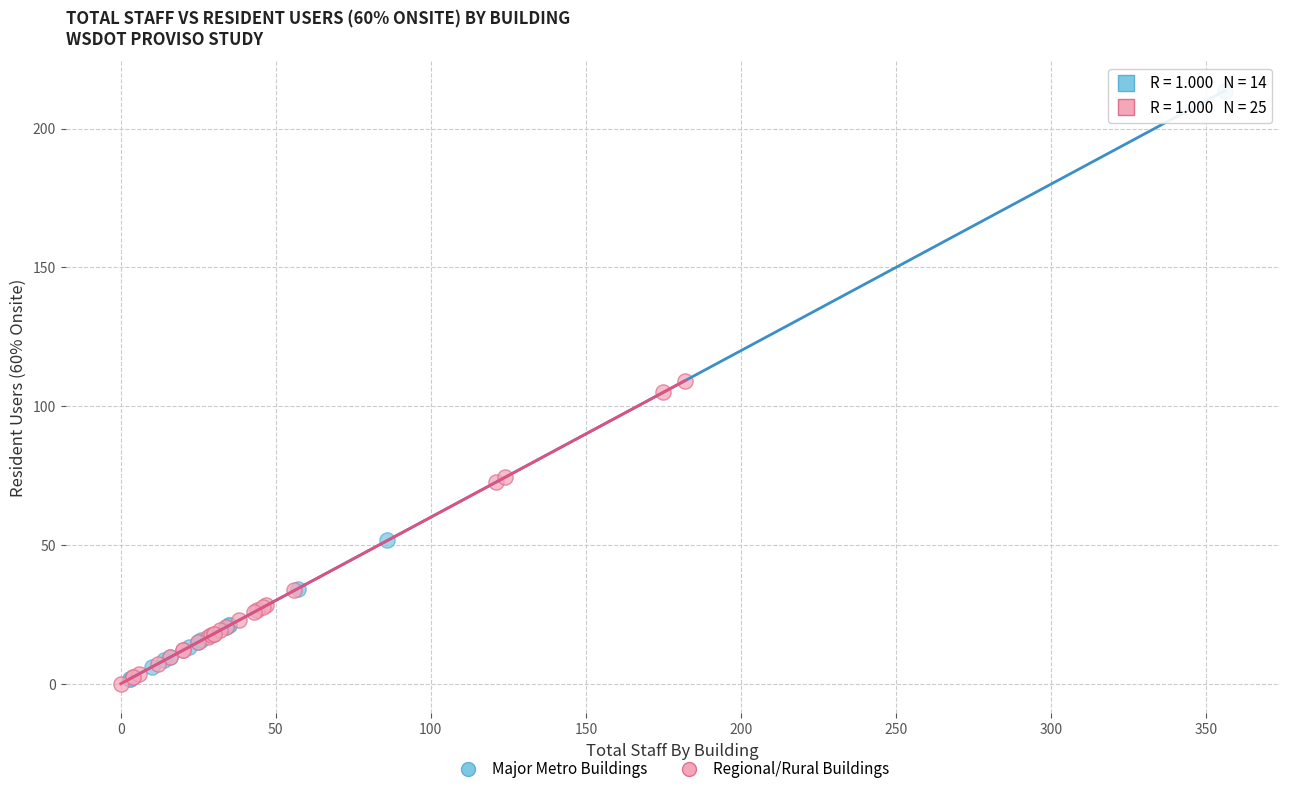

Which series has the largest Y range (max minus min)?

Major Metro Buildings